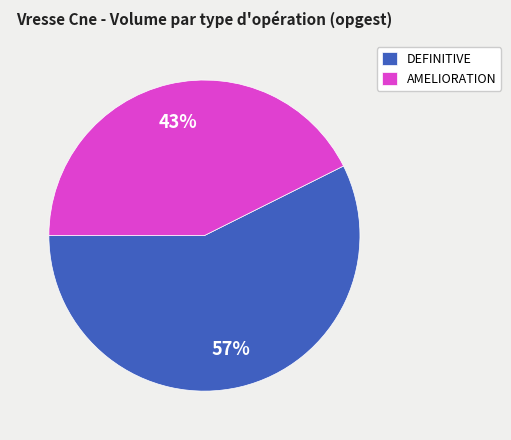

Does DEFINITIVE represent more than half of the total?

Yes